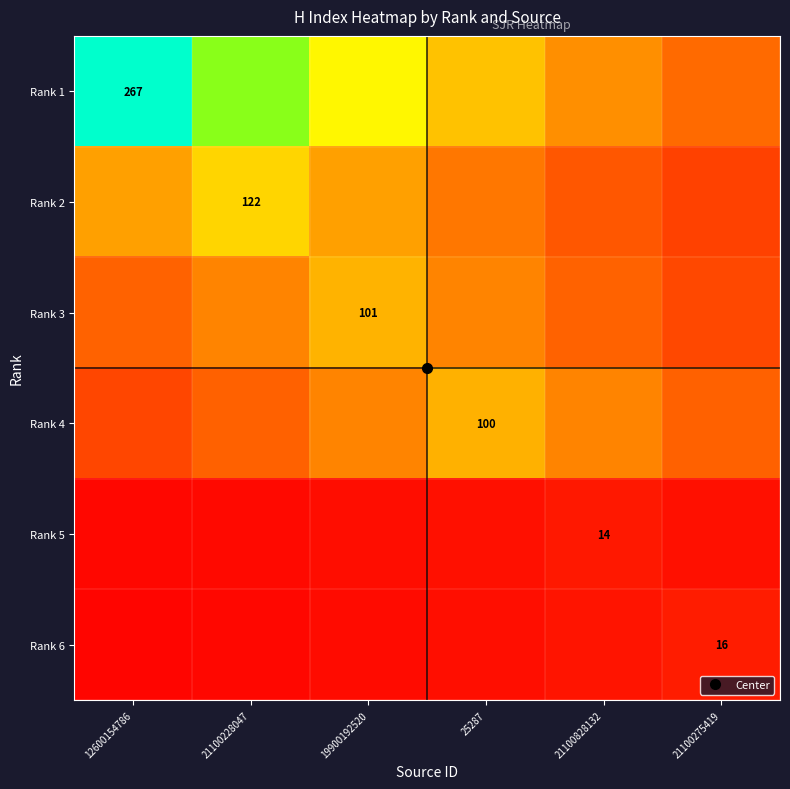

What is the total value across all series at 21100228047?

460.0